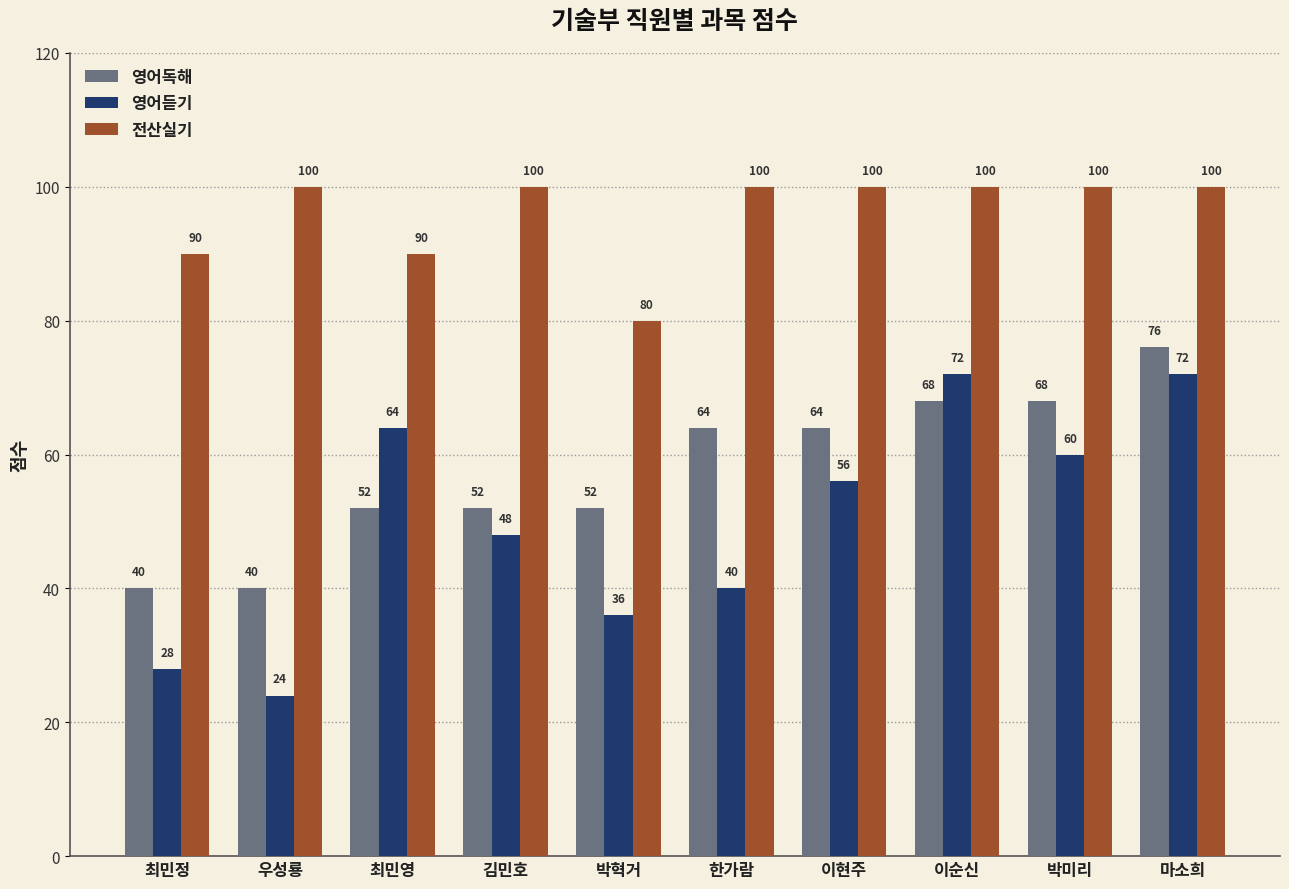

True or false: 영어독해 has a value of 20 at 박미리.

False